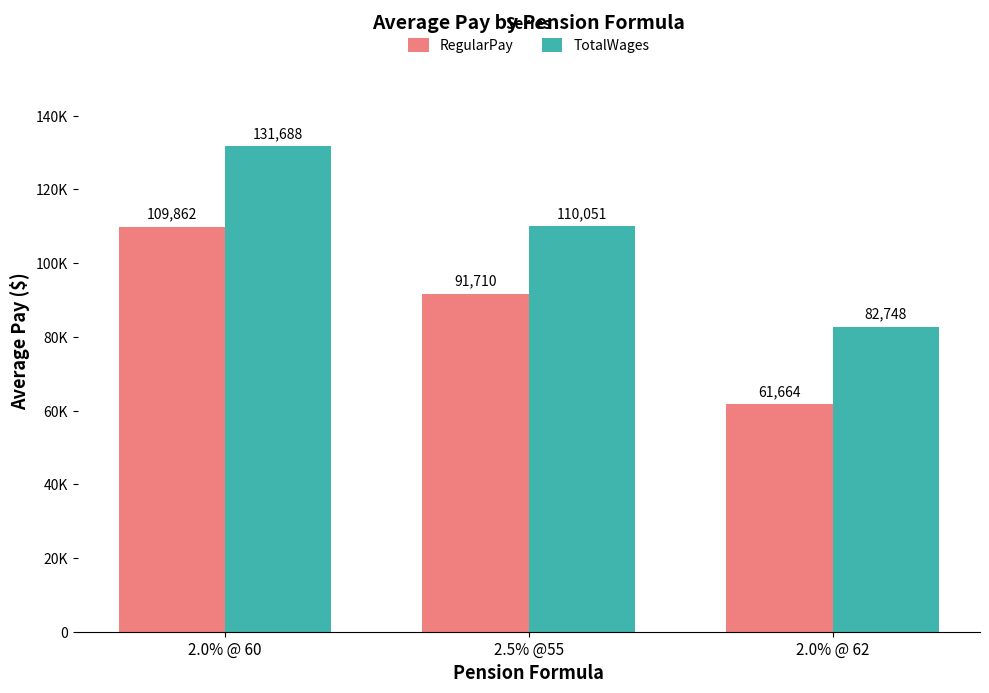

What are all the series names shown in the legend?

RegularPay, TotalWages